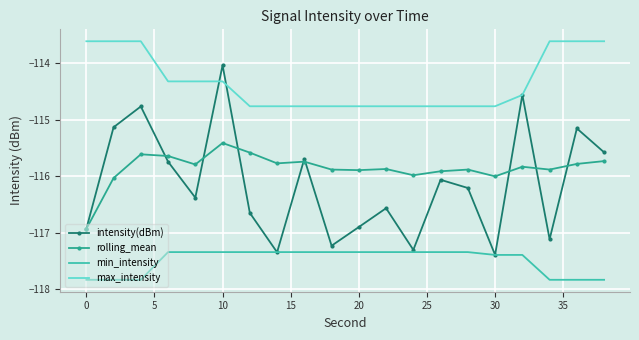

What is the minimum value shown in the chart?

-117.8